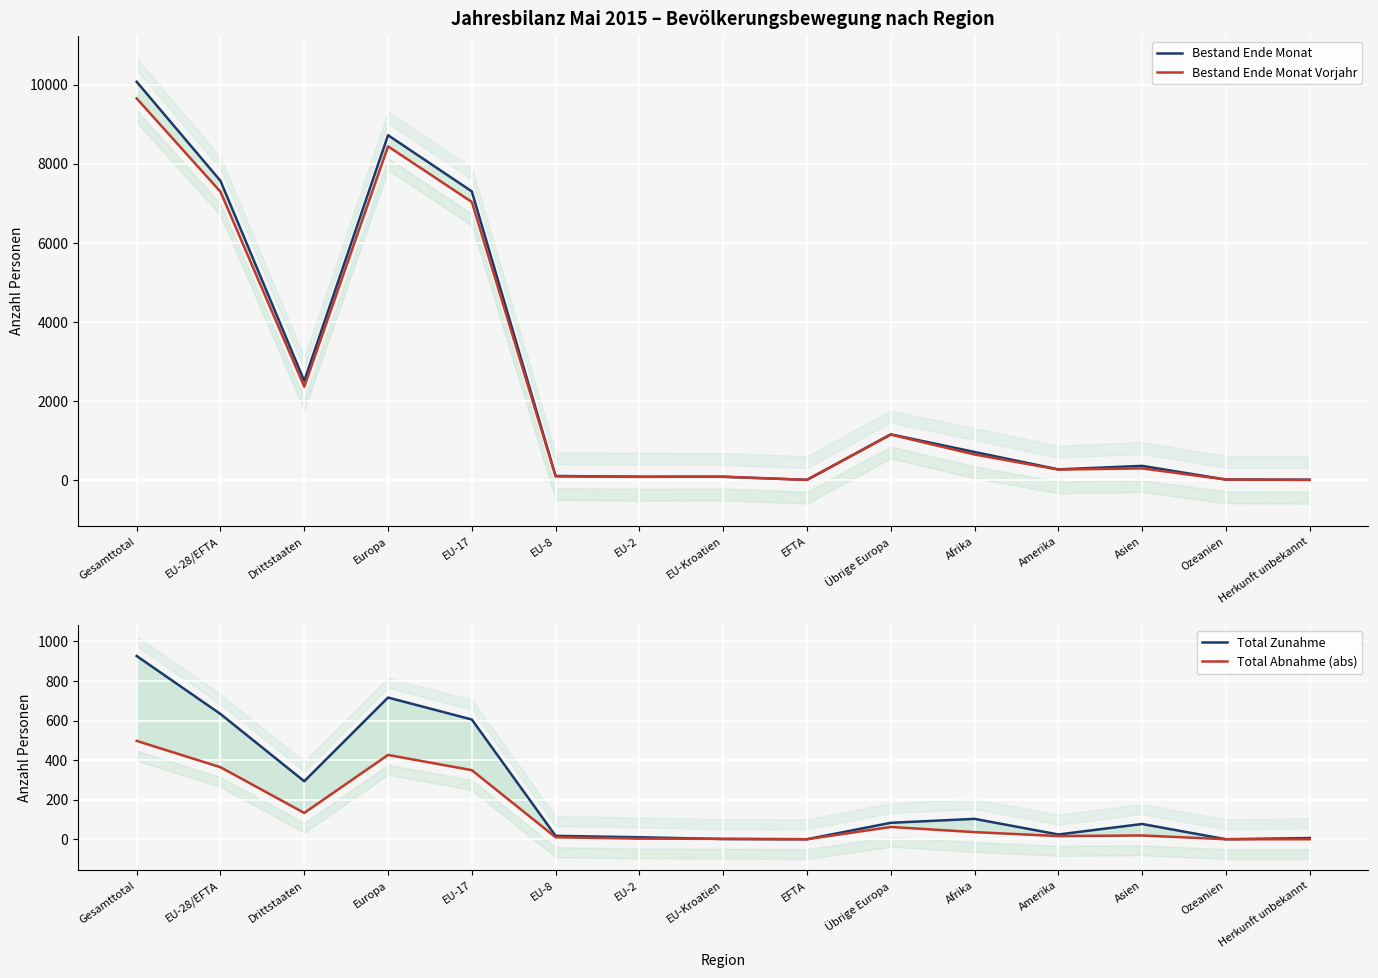

How many interior local peaks does the Total Abnahme (abs) series have?

3